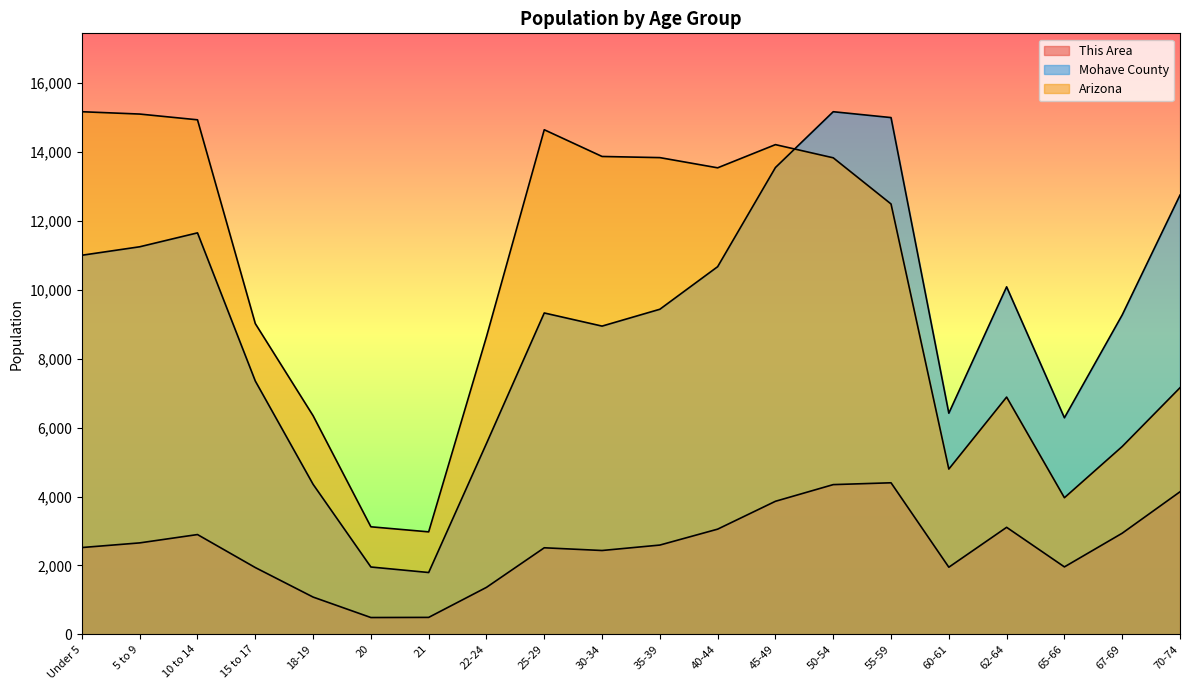

What is the minimum value for This Area?

487.0